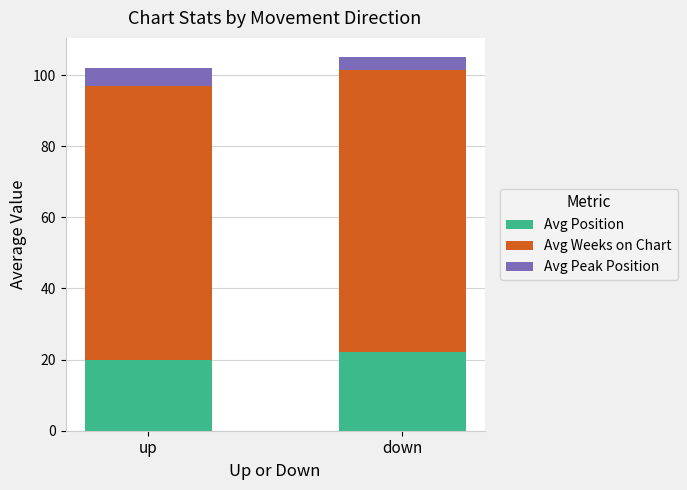

What is the sum of the Avg Position values at up and down?

42.0